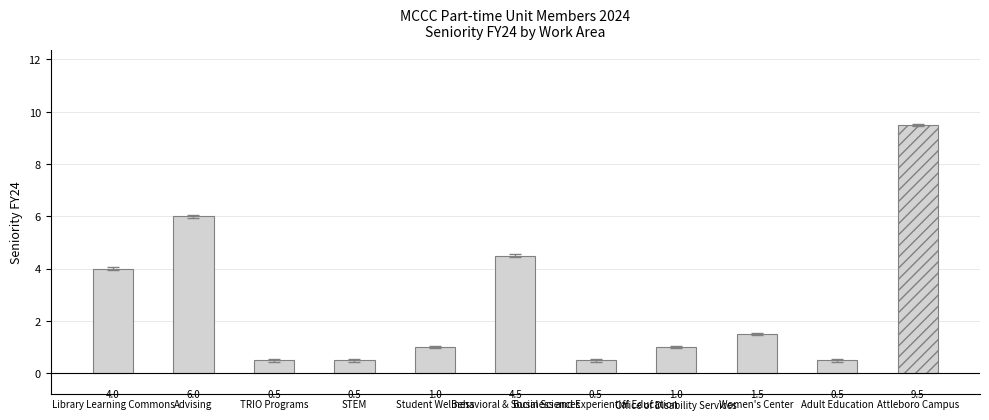

Reading left to right, what are all the values shown in this chart?

4.0	6.0	0.5	0.5	1.0	4.5	0.5	1.0	1.5	0.5	9.5